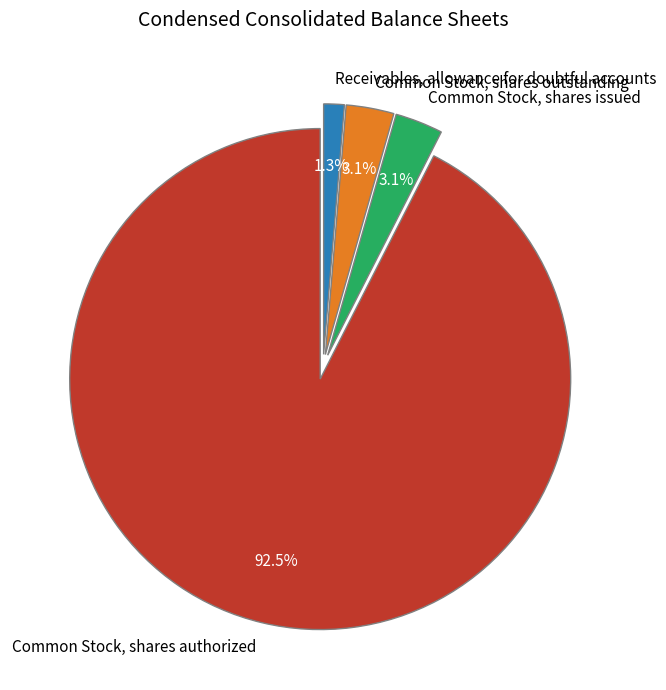

How many slices are in this pie chart?

4